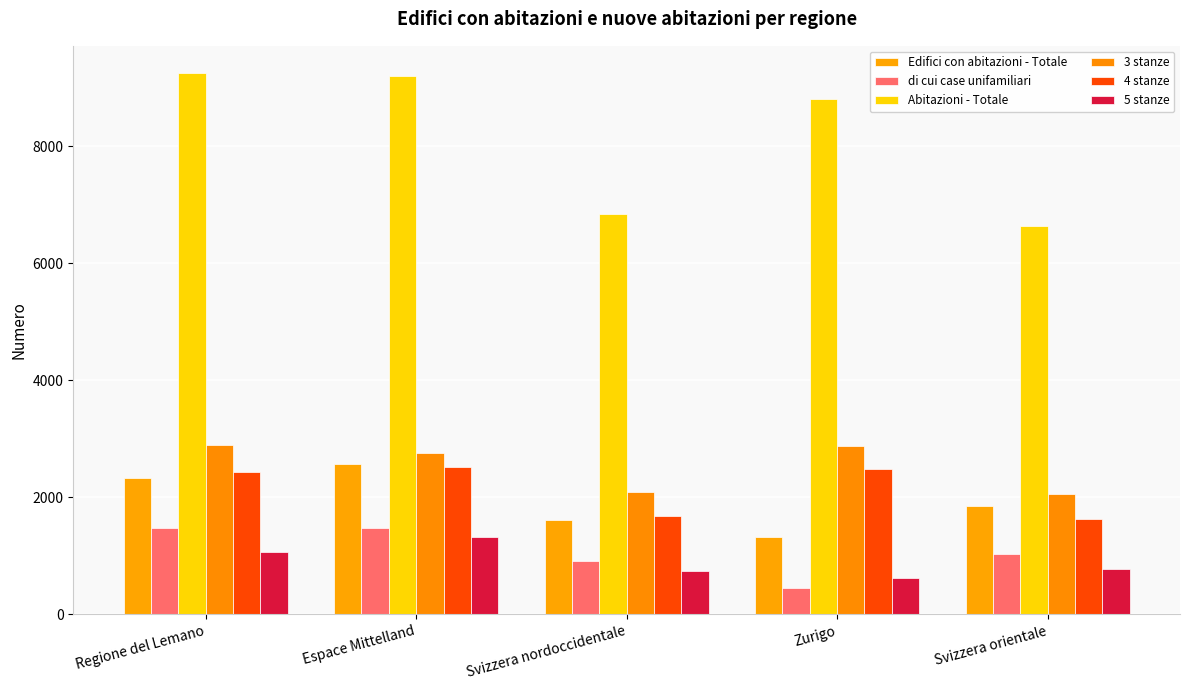

Is it true that 4 stanze equals 1689 at Svizzera nordoccidentale?

True